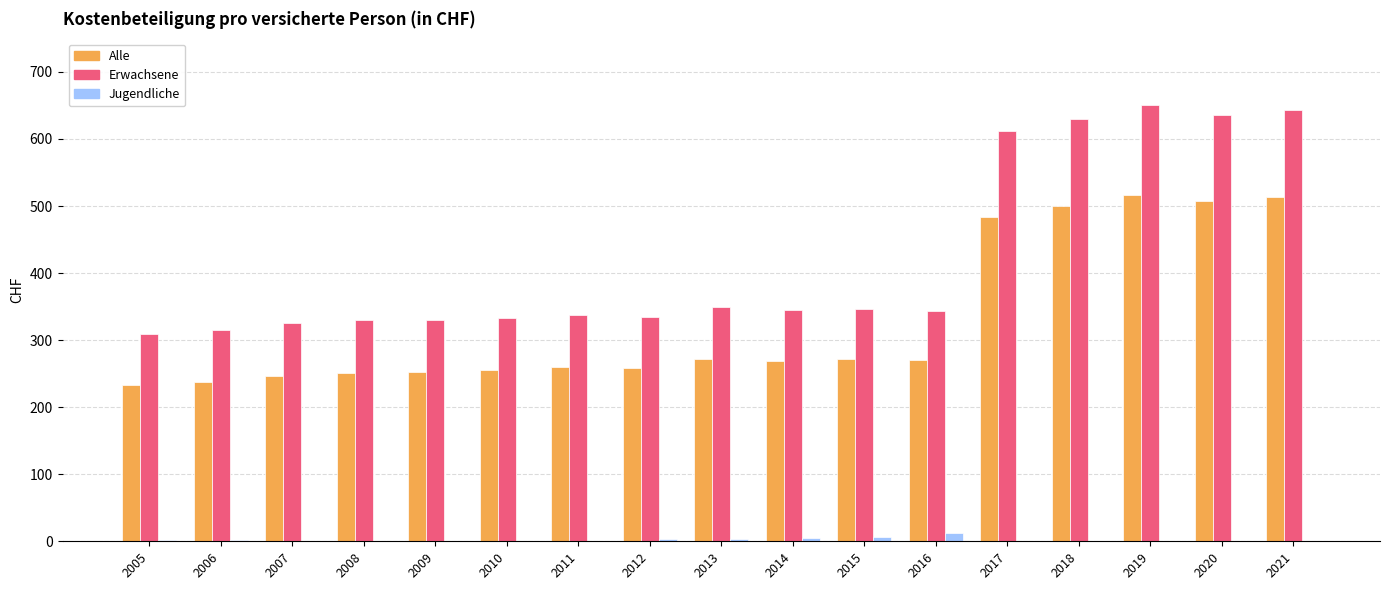

How many series are shown in this chart?

3